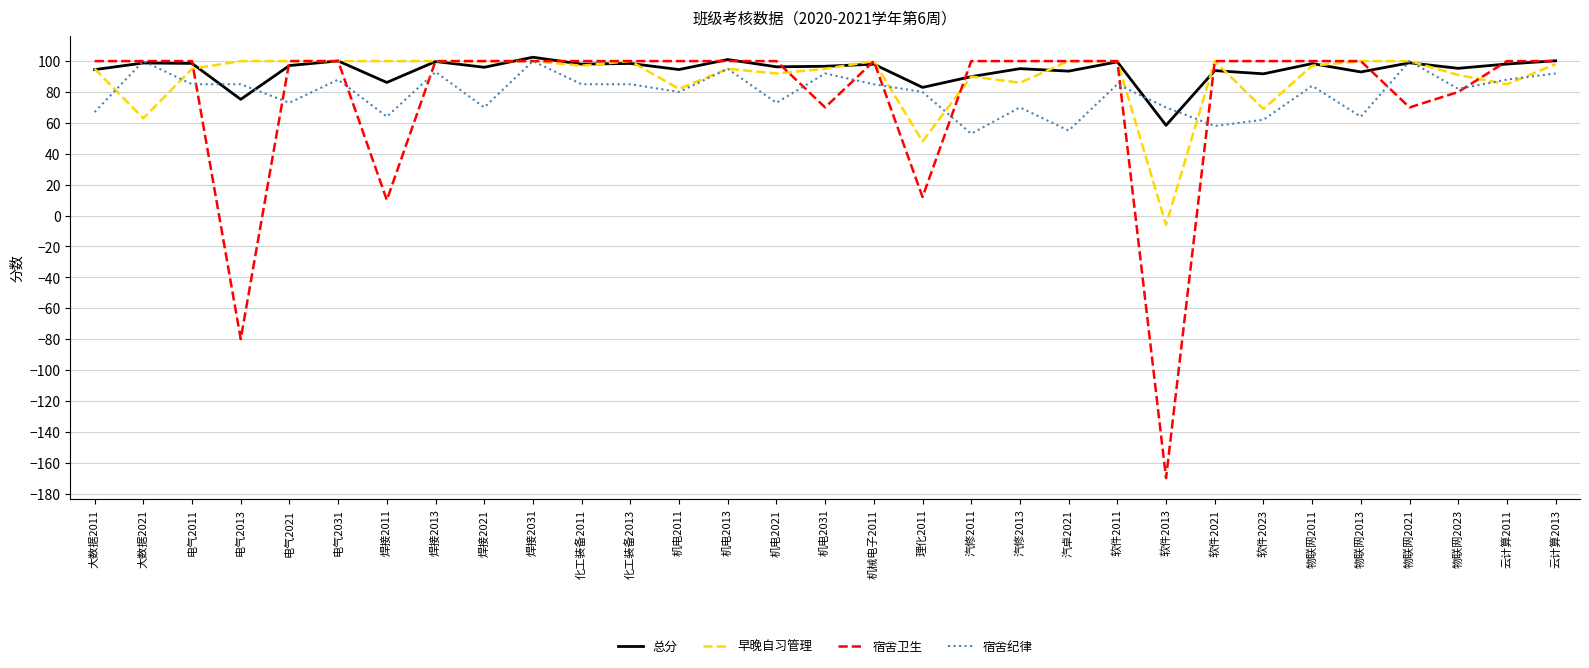

What is the highest value of the 宿舍纪律 series?

100.0